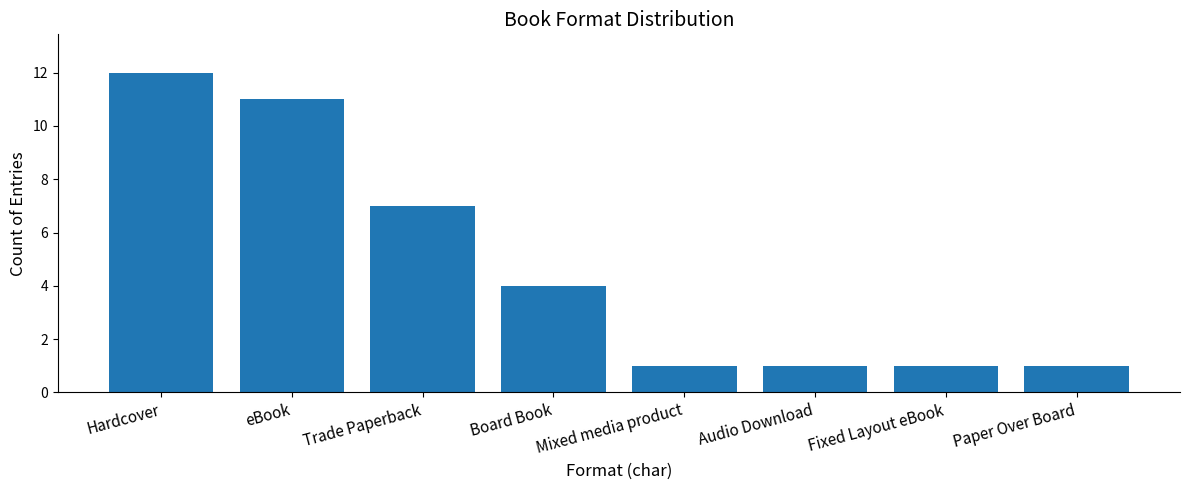

How many distinct data groups are displayed?

1